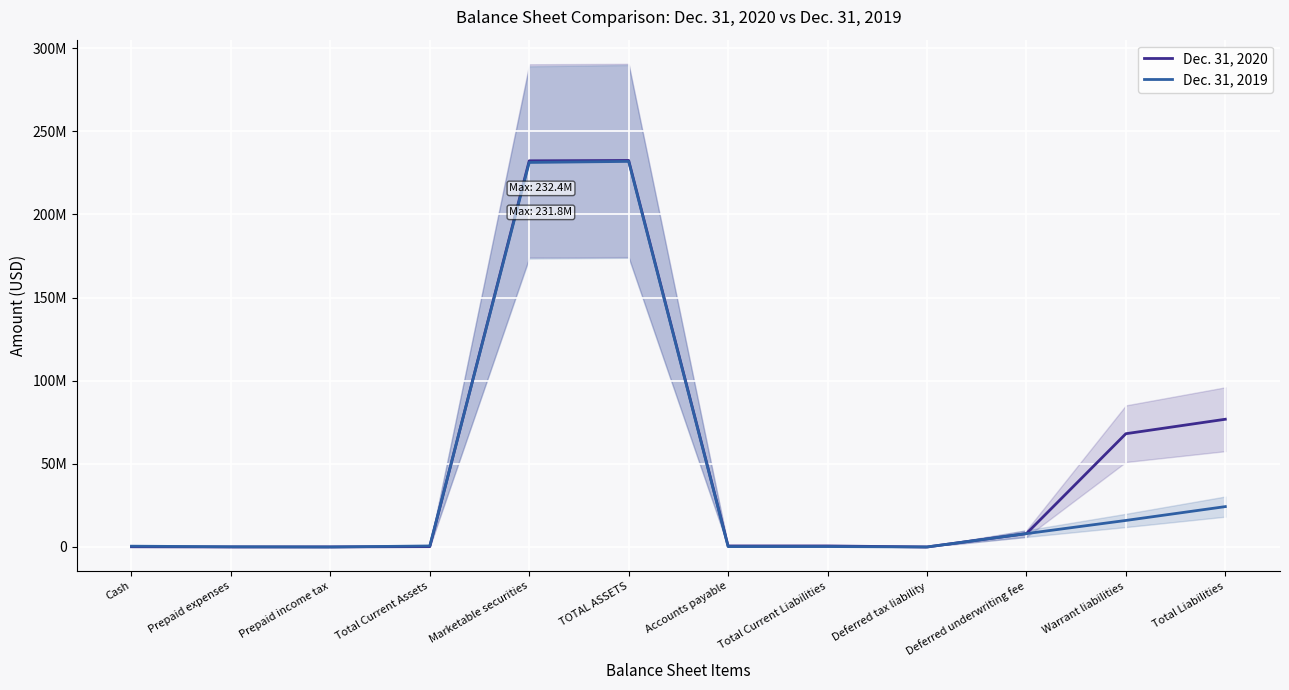

What value does the Dec. 31, 2019 series have at Marketable securities, to the nearest 10?

231214830